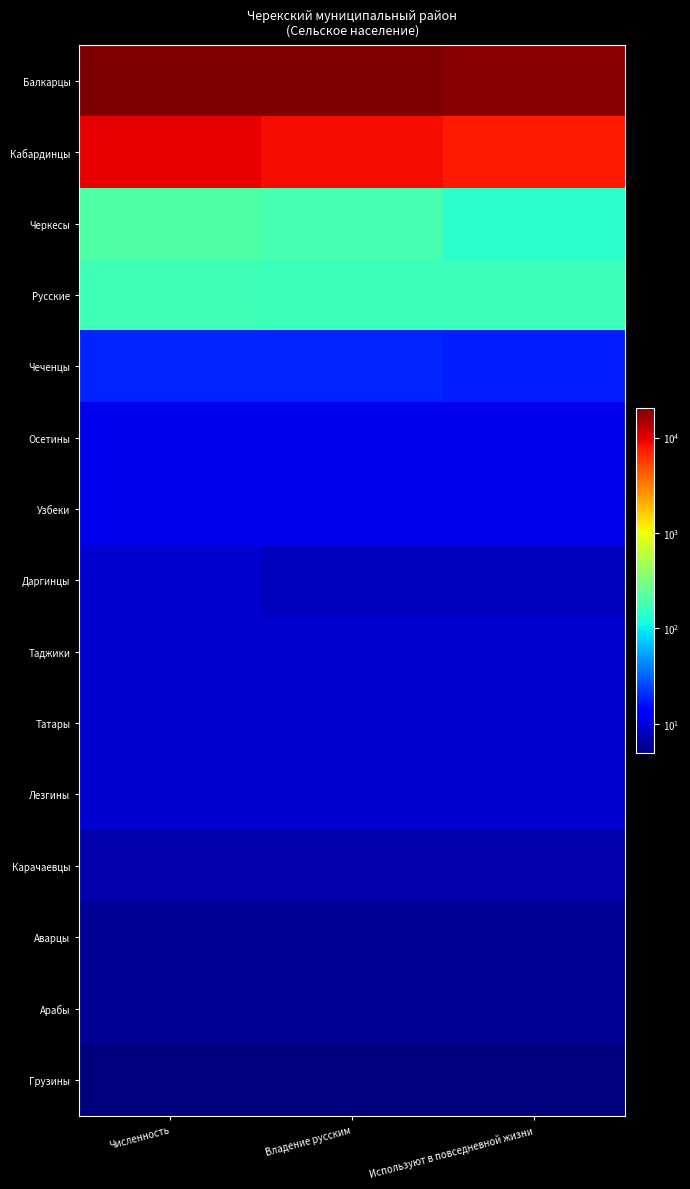

How many distinct data groups are displayed?

15